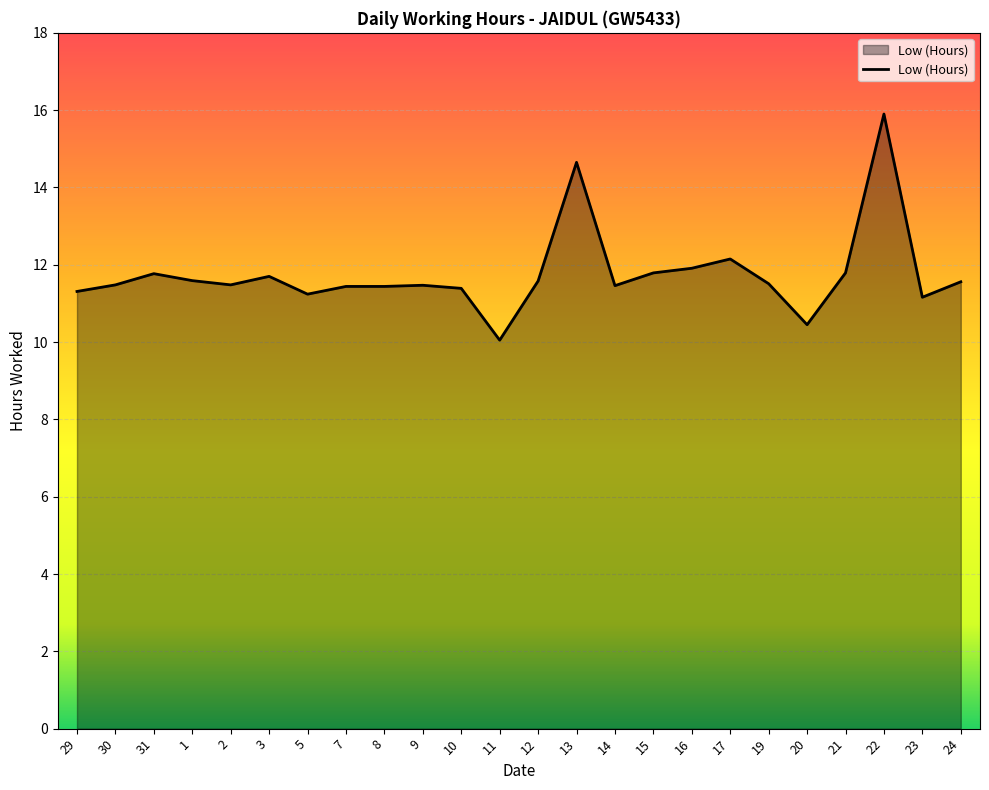

At which category does the chart reach its minimum across all series?

11